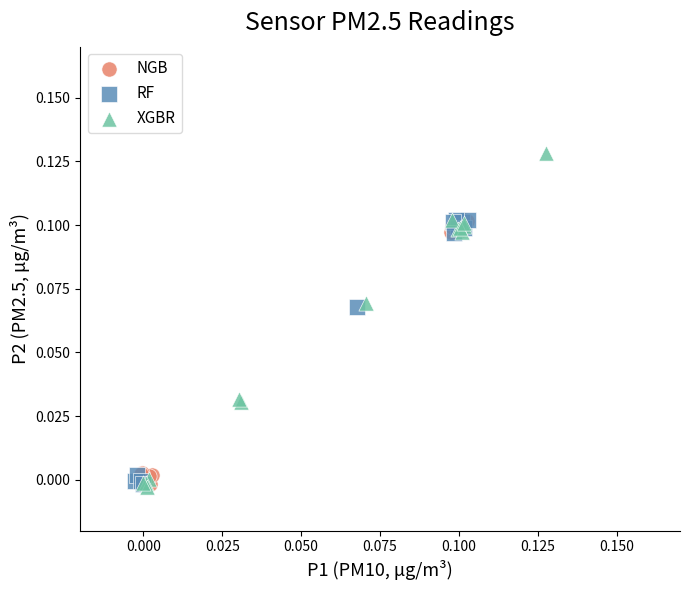

Which series has the largest Y range (max minus min)?

XGBR